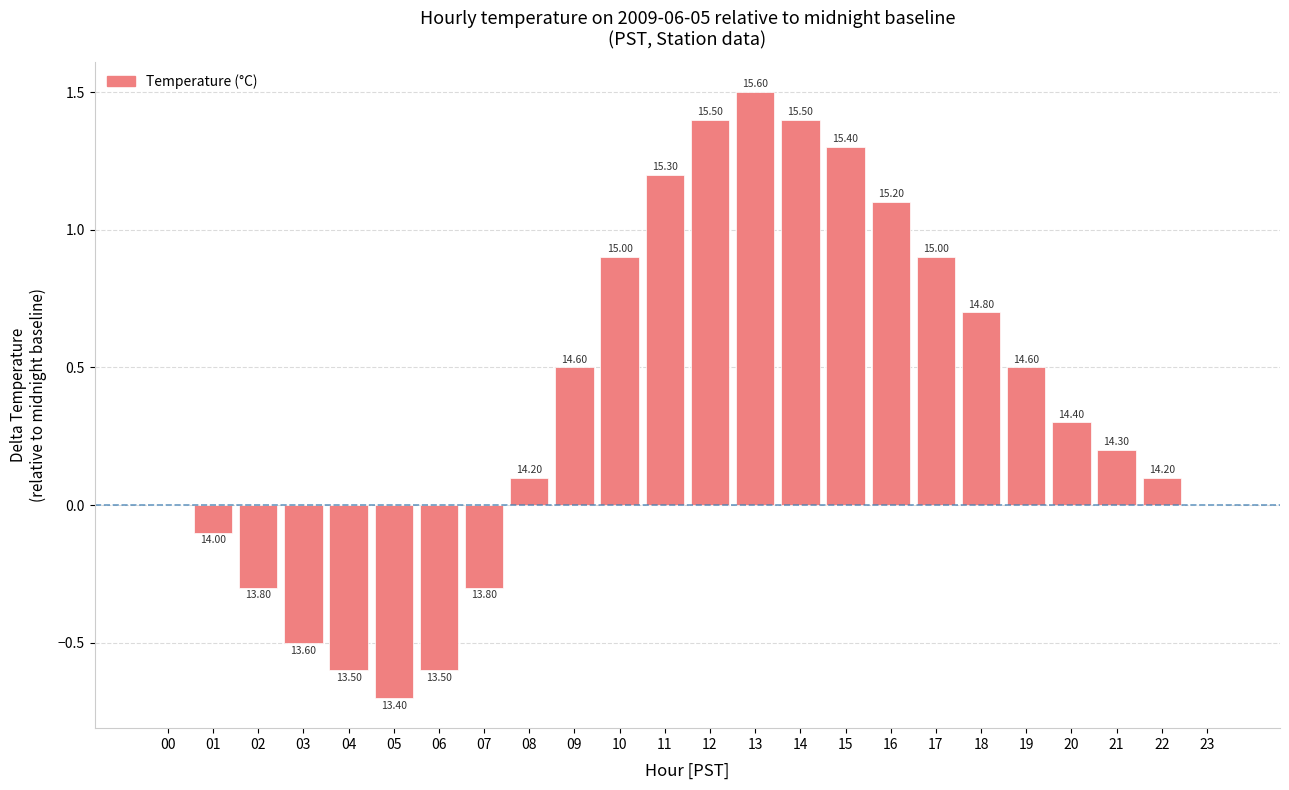

Are the bars horizontal?

No